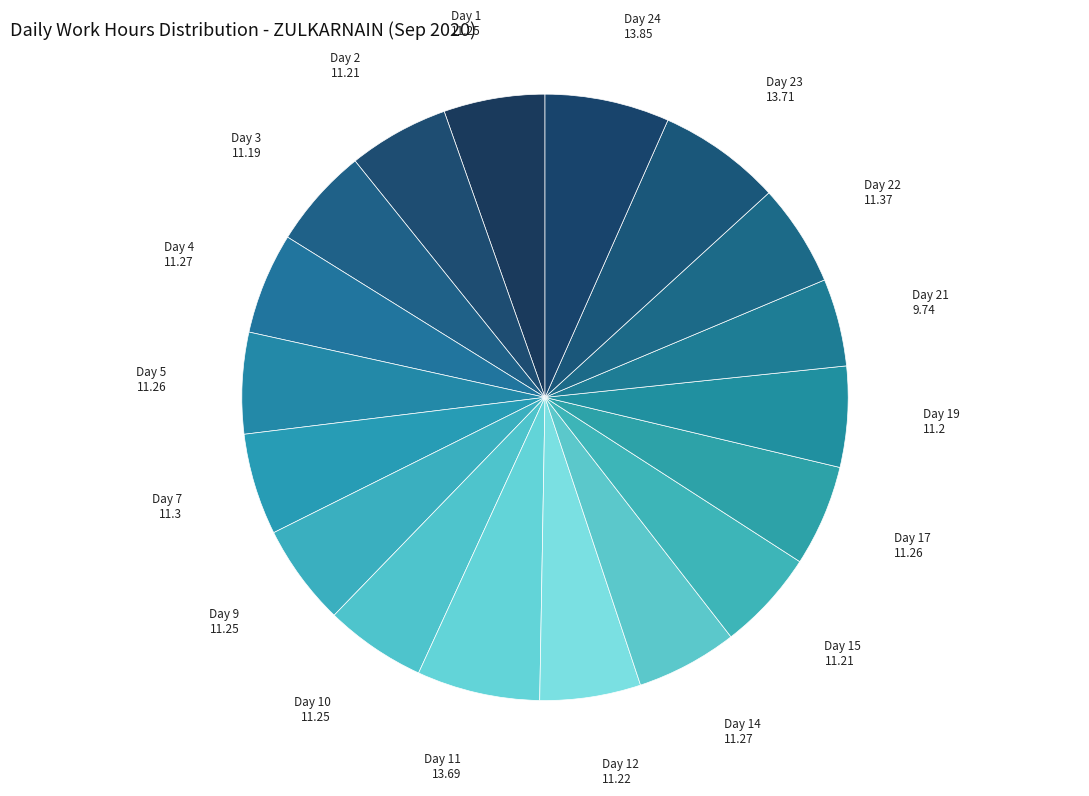

Which slice is the smallest?

Day 21